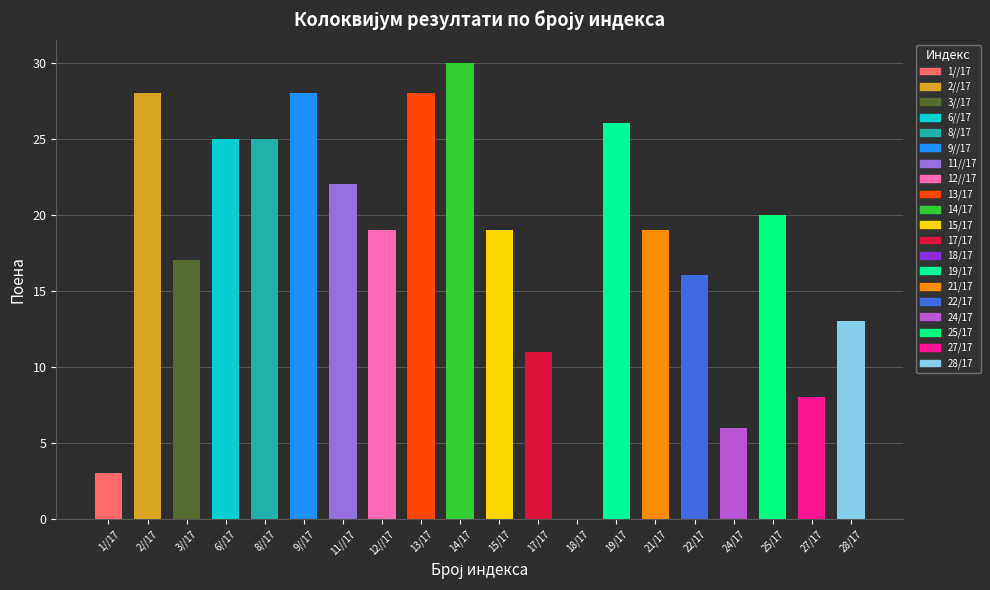

What is the change in value from 3//17 to 22/17?

-1